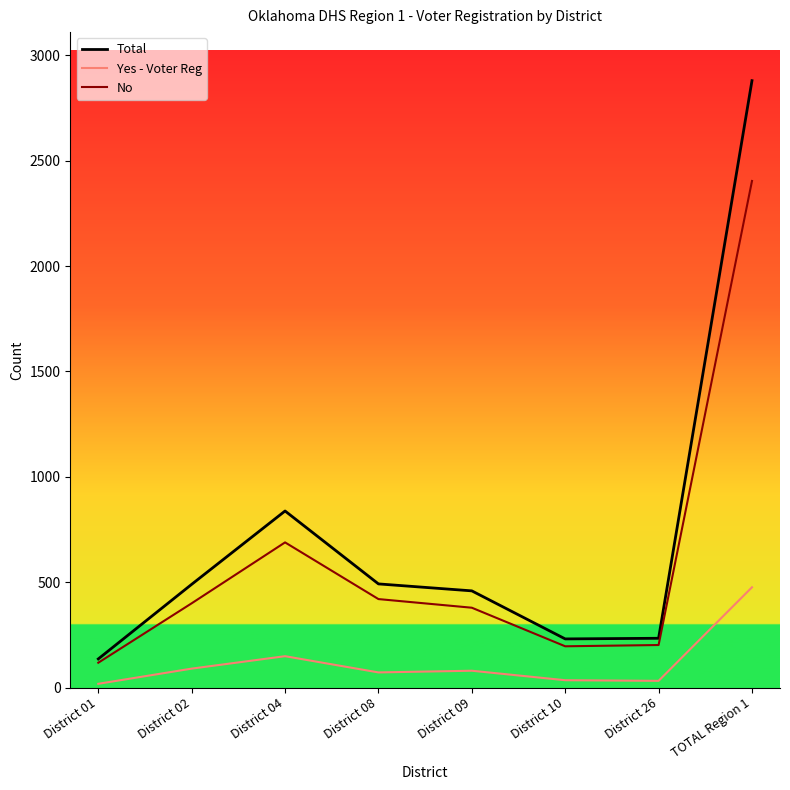

At which label is No closest to 1261?

District 04